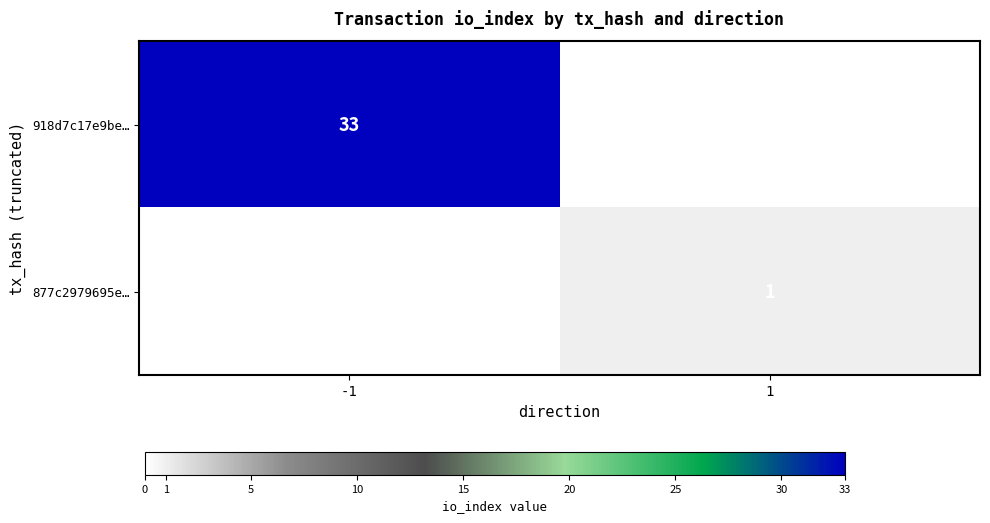

The 877c2979695e… series shows 2 at 1. True or false?

False